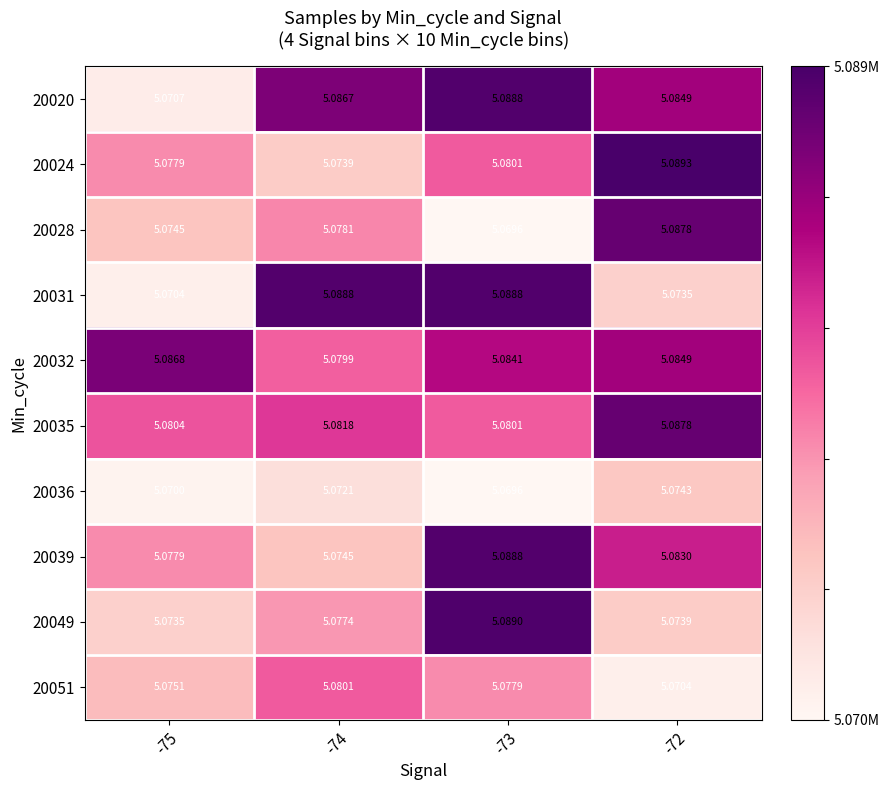

At which category is the sum across all series the highest?

-73